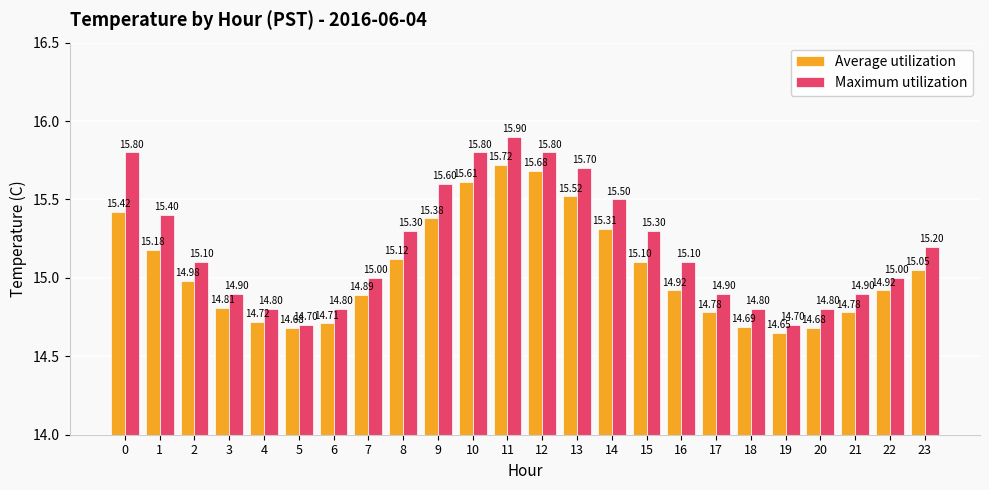

Read the Average utilization value at 2.

15.0